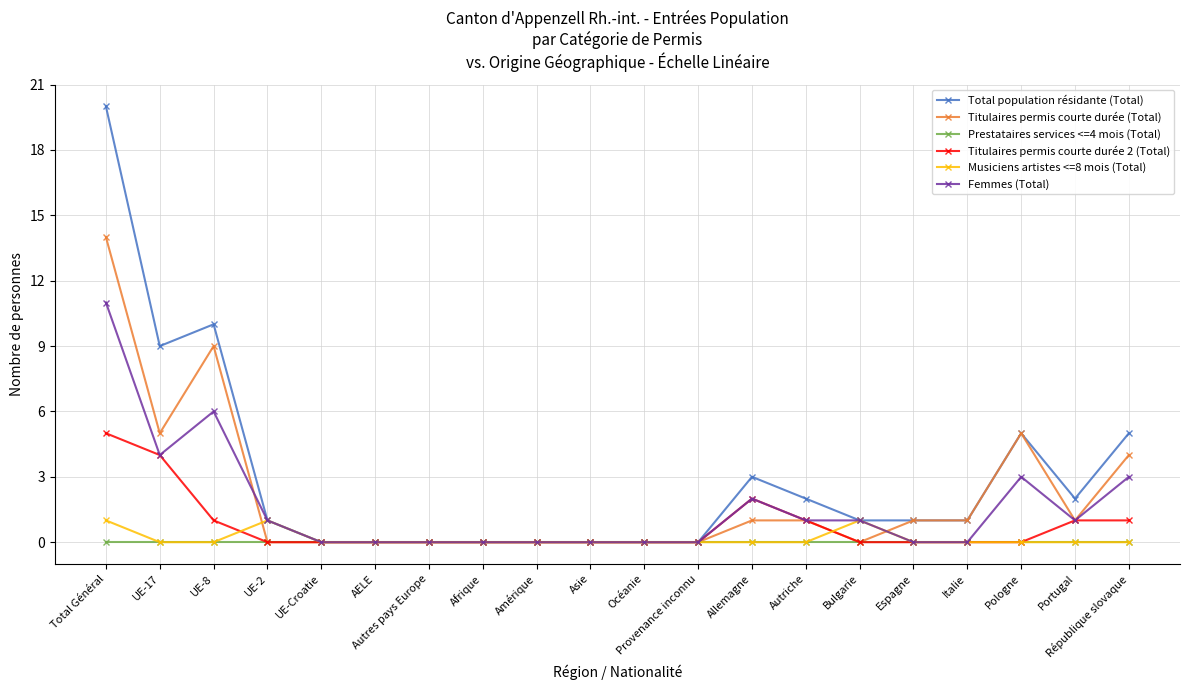

Where is the first local minimum for Femmes (Total)?

UE-17